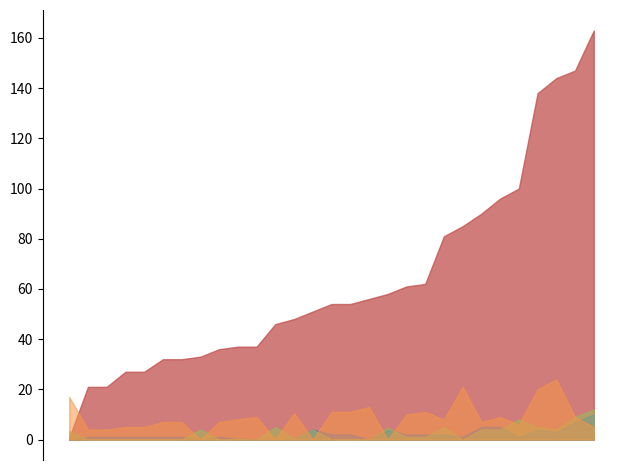

What is the value of the Белки point at the 12th from the left?

10.0